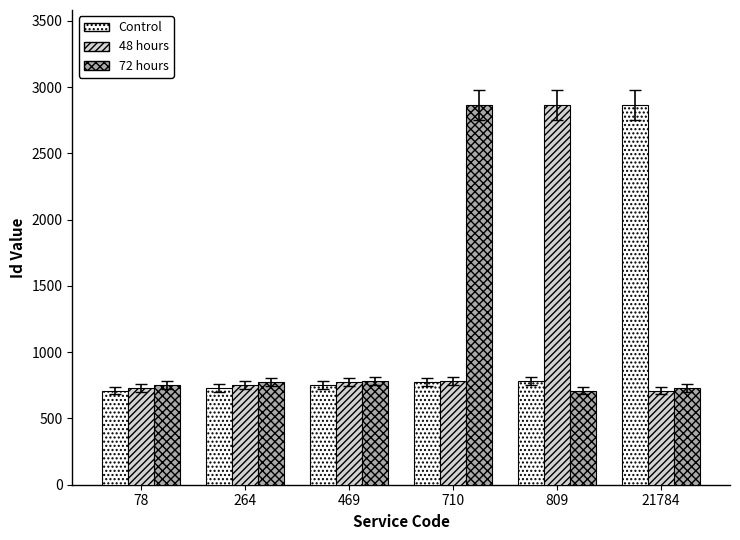

What is the difference between the maximum and minimum values in the Control series?

2155